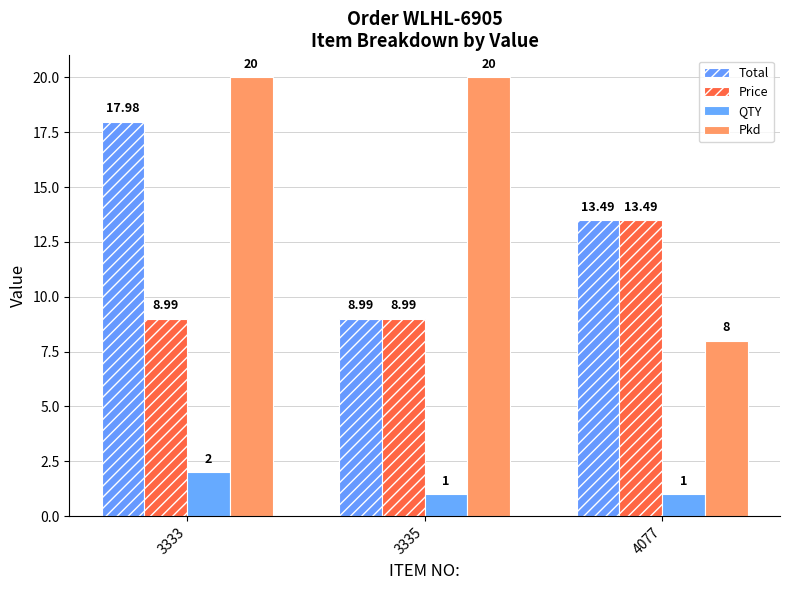

Rank the categories by Pkd value from highest to lowest.

3333, 3335, 4077